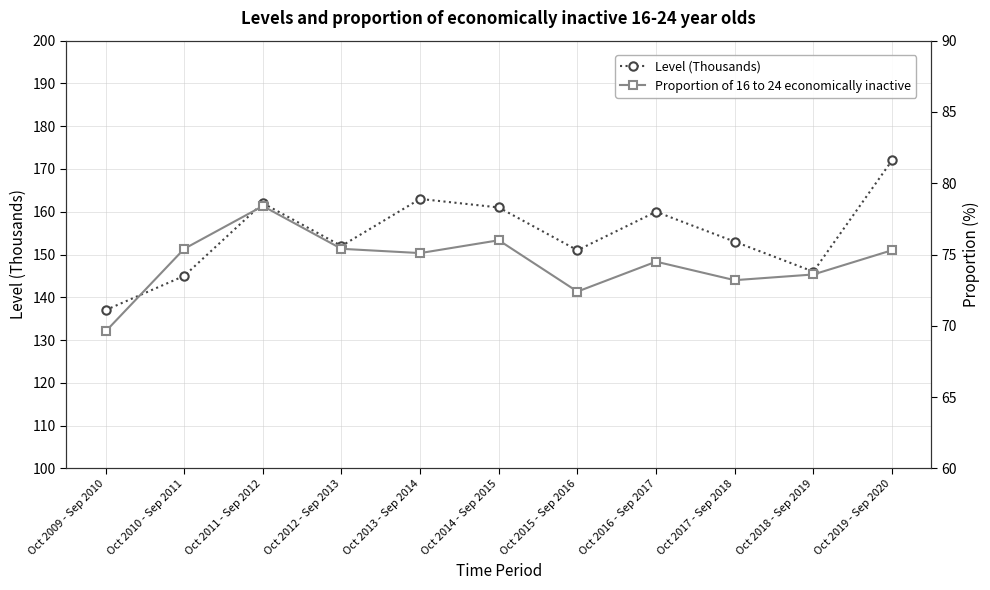

How many data points in Level (Thousands) are less than 153?

5